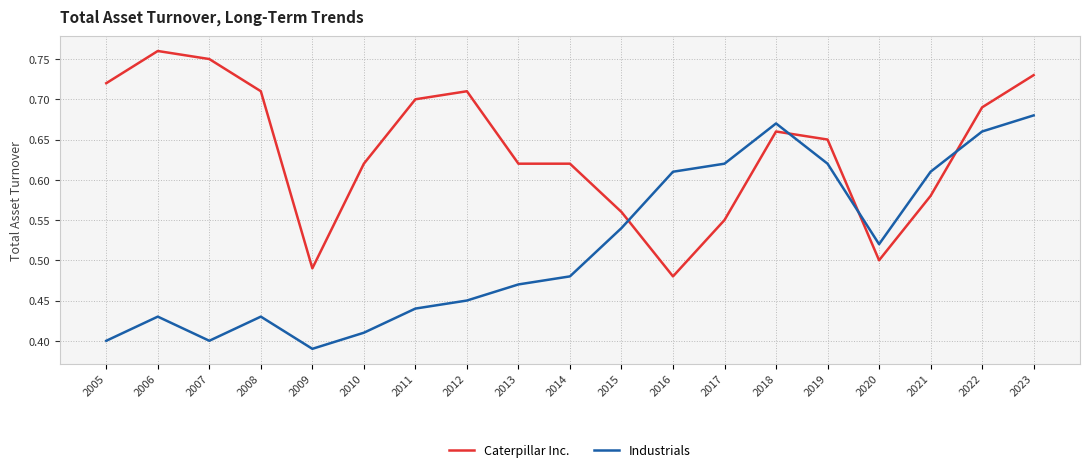

List the series in order of their overall mean, highest first.

Caterpillar Inc., Industrials